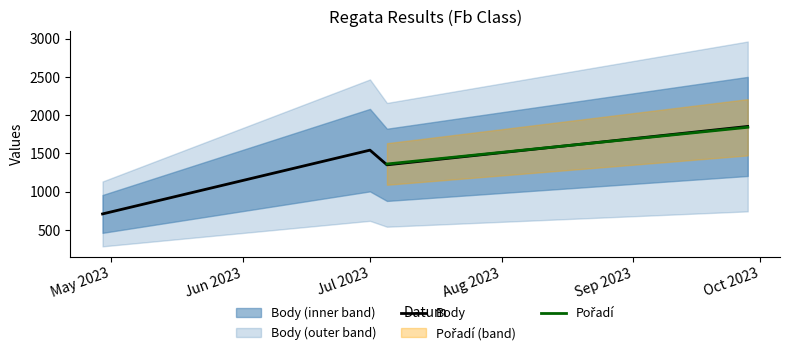

What is the label of the 3rd point from the right?

2023-07-01